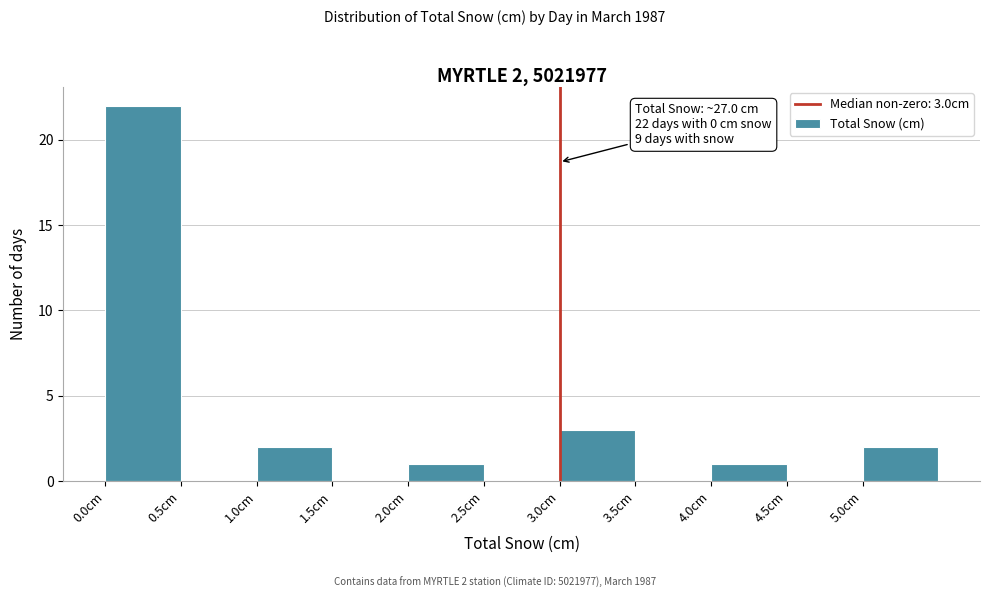

Over which range of the x-axis is the bar tallest?

0.0 to 0.5